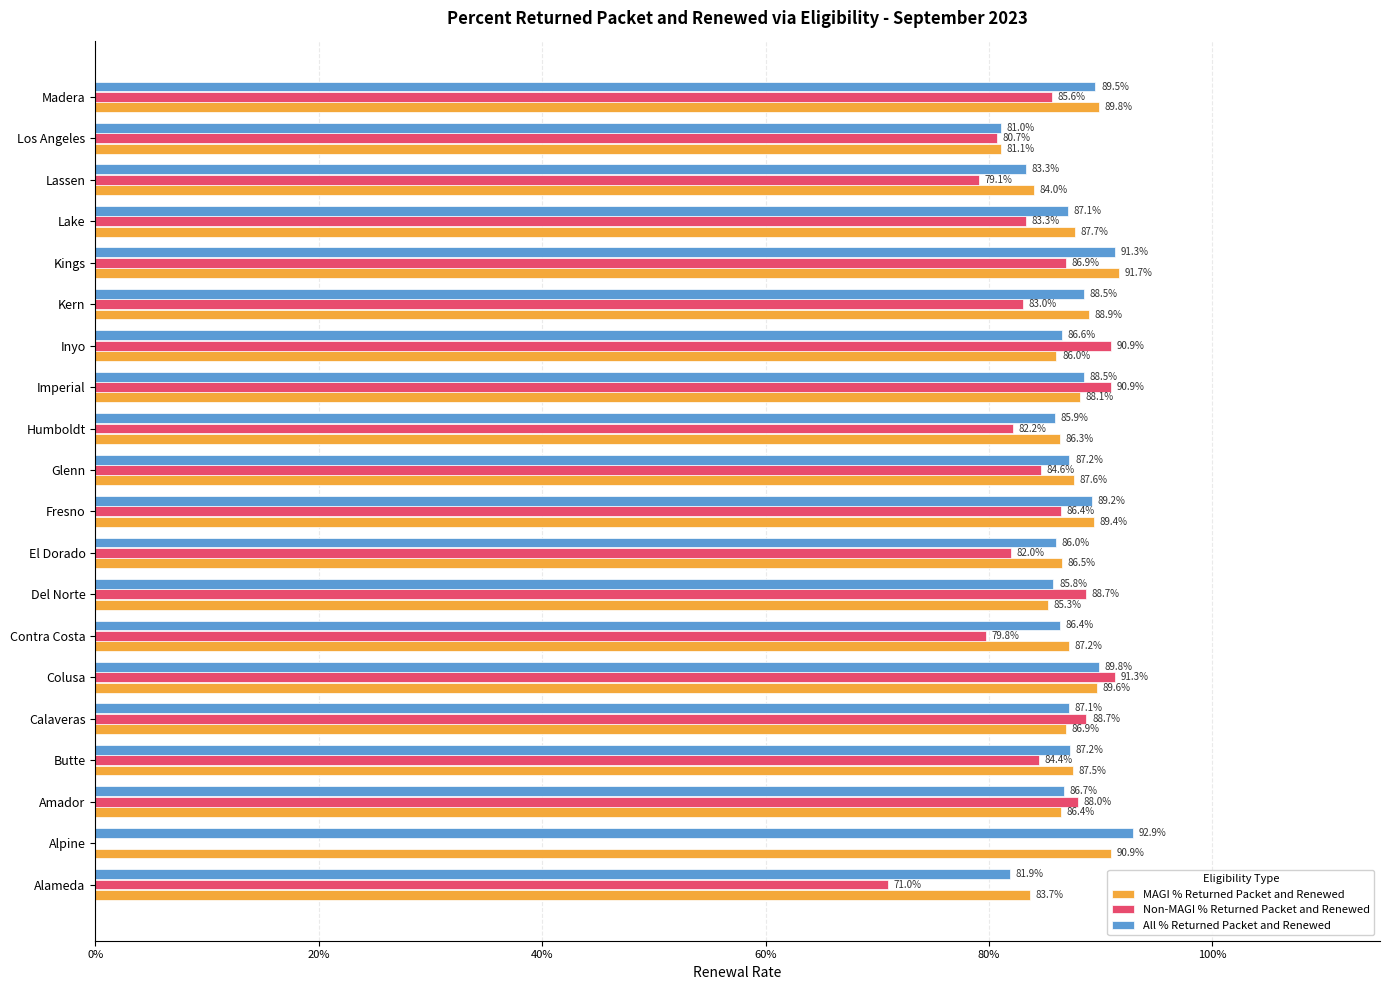

Rank the series by their maximum value, from lowest to highest.

Non-MAGI % Returned Packet and Renewed, MAGI % Returned Packet and Renewed, All % Returned Packet and Renewed